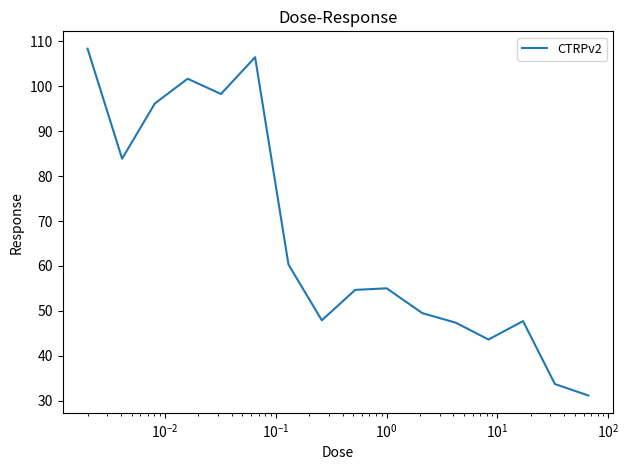

What is the minimum value shown in the chart?

31.1